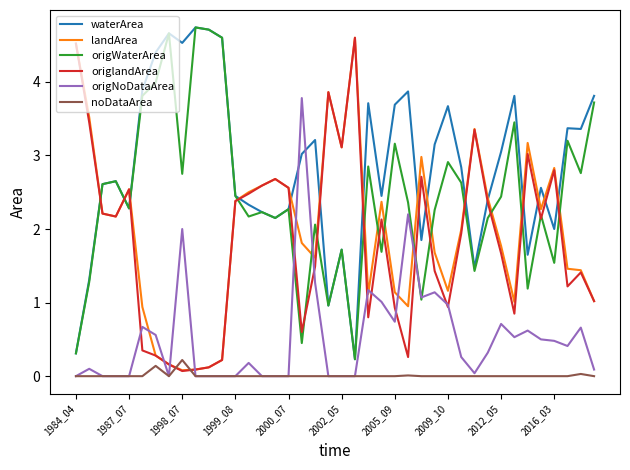

Which series has the largest total across all categories?

waterArea